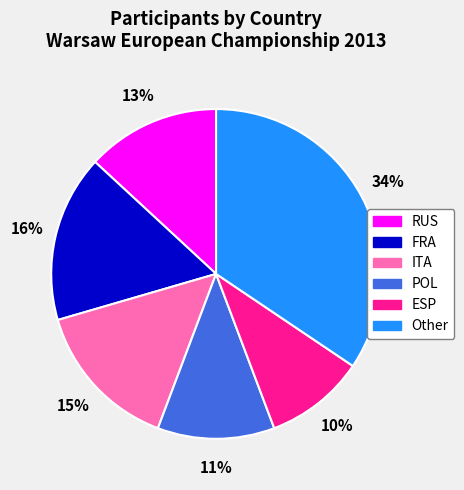

Do ESP and POL together represent more than half of the pie?

No